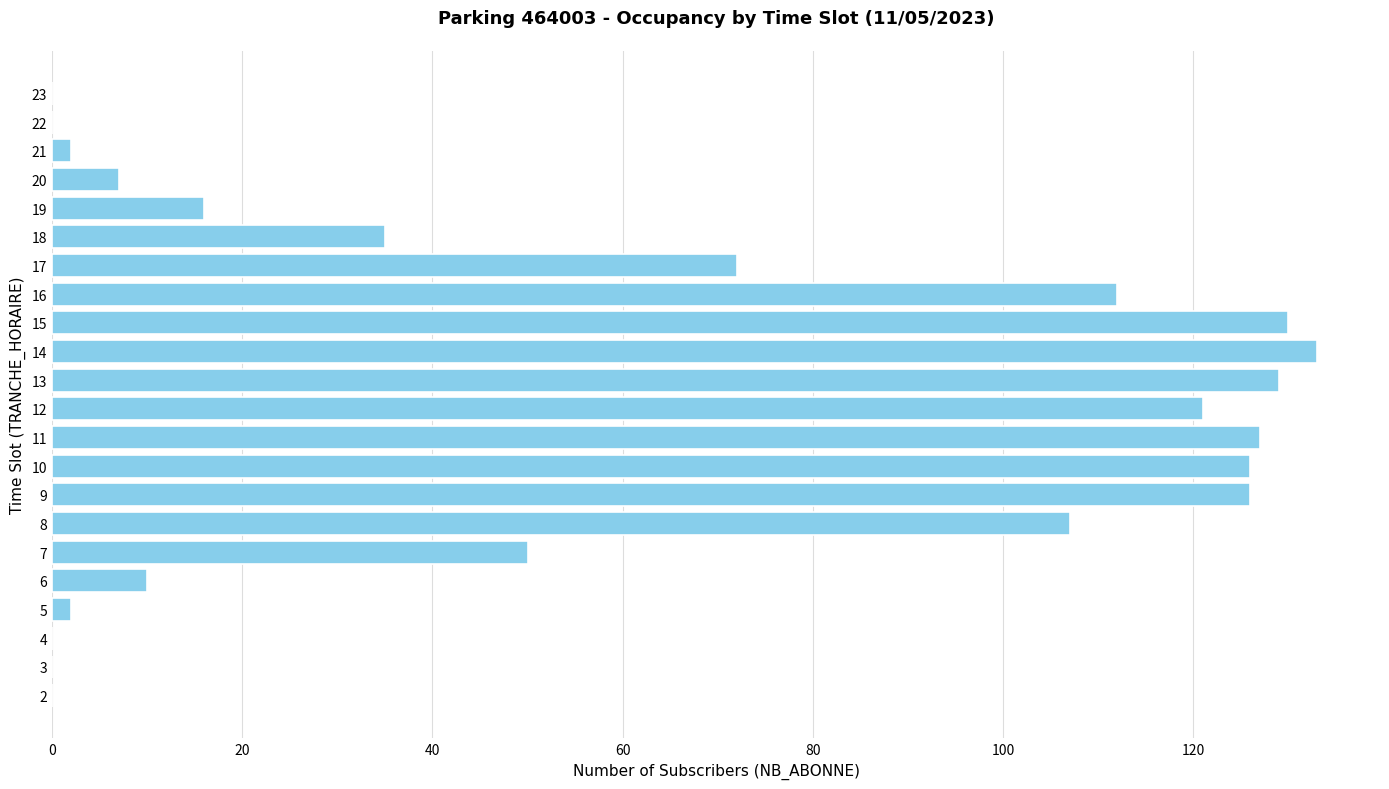

Between 14 and 19, which is larger?

14